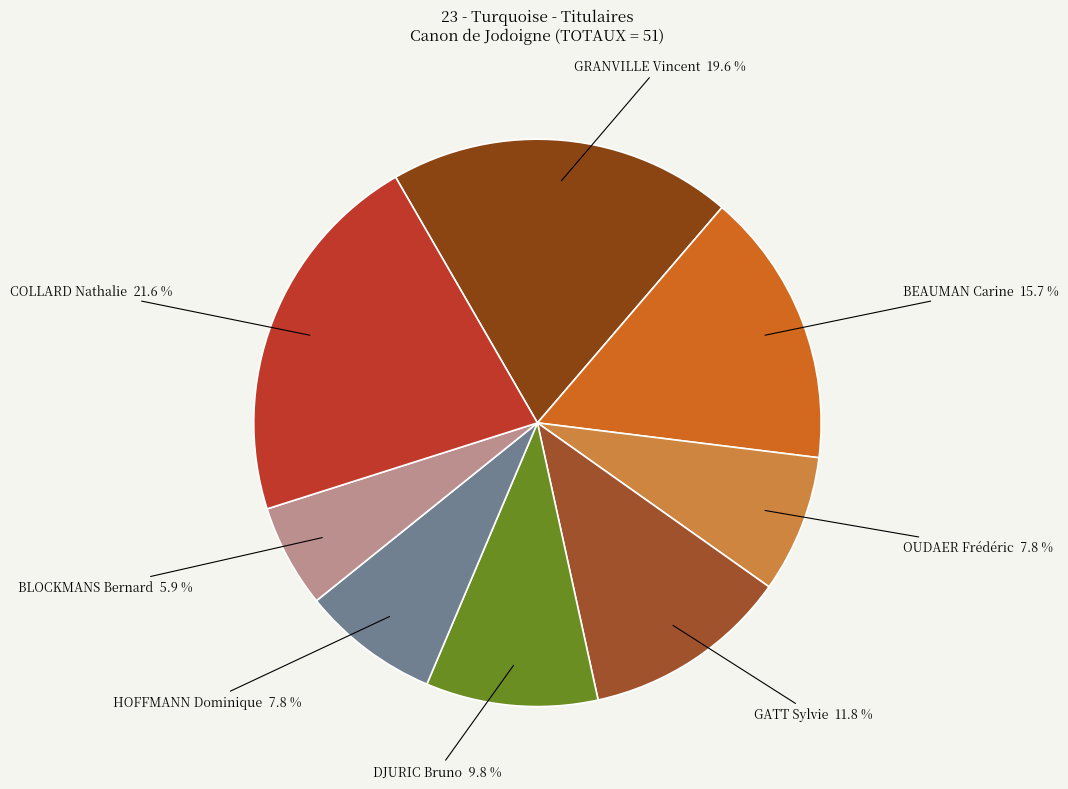

Is there a majority slice in this chart?

No